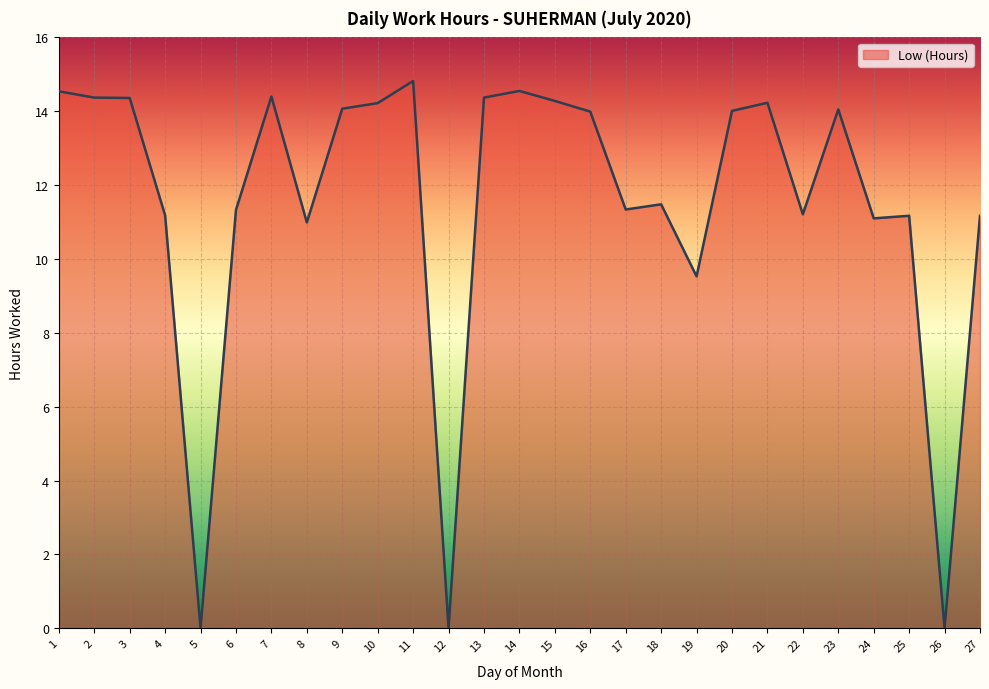

What is the change in value from 9 to 14?

+0.5